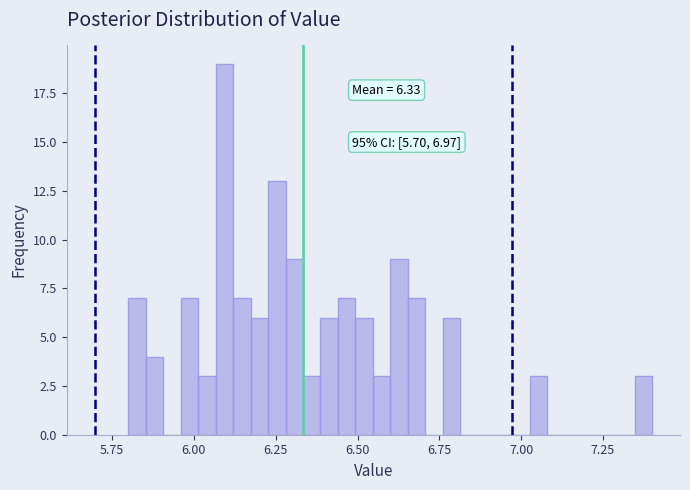

Around what value on the x-axis is the tallest bar? Give the approximate position of its centre, as read against the axis.

6.10